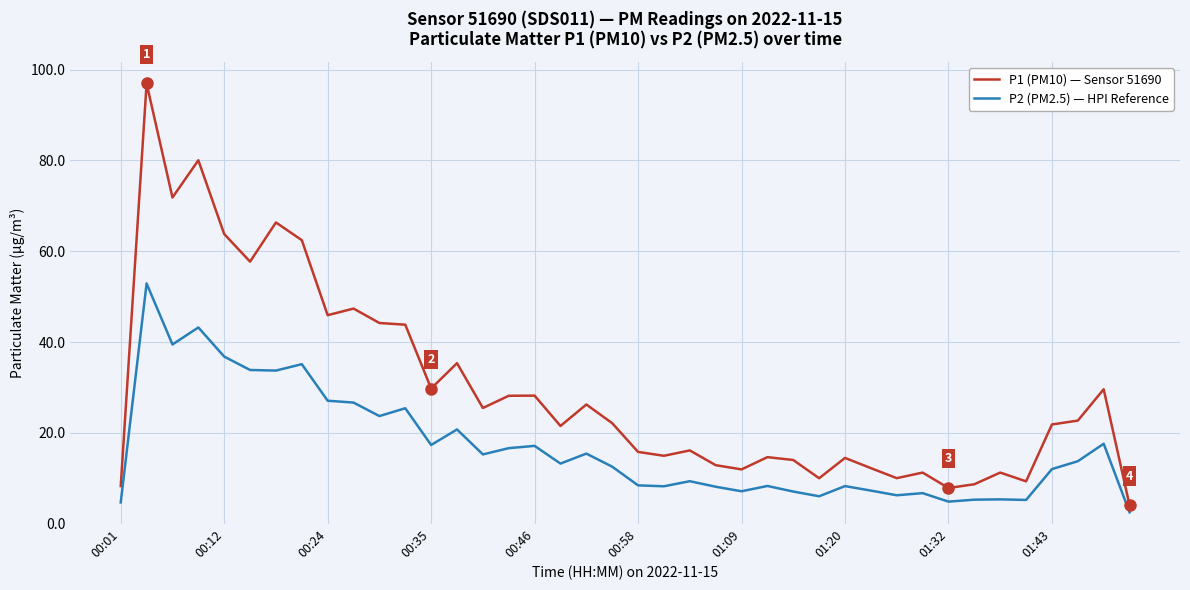

What is the greatest value displayed?

97.0